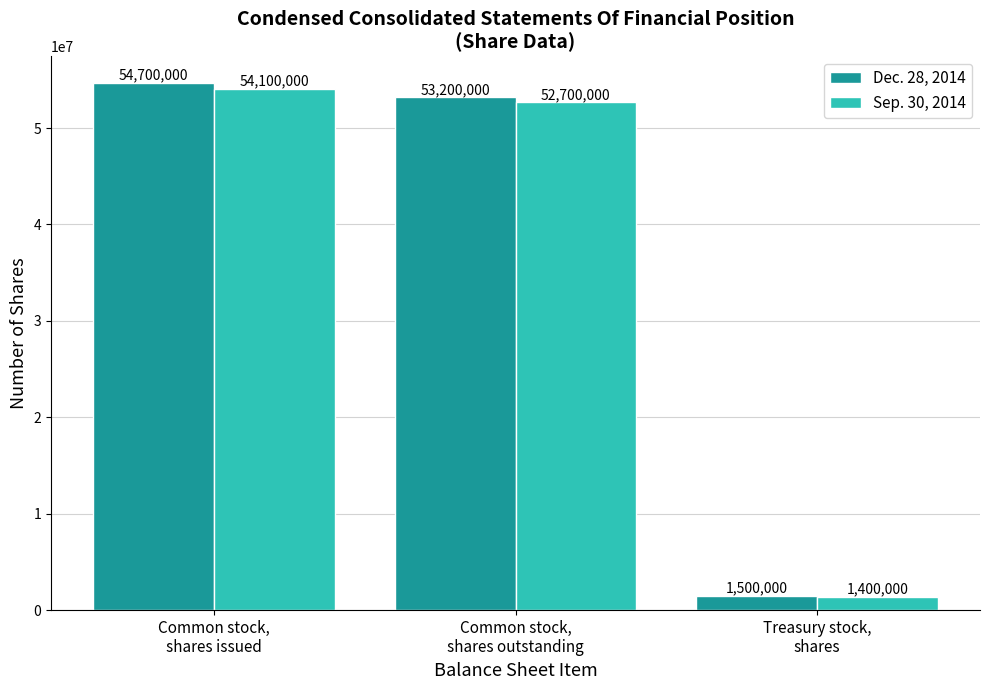

The value of Sep. 30, 2014 at Treasury stock,
shares is 1400000. True or false?

True